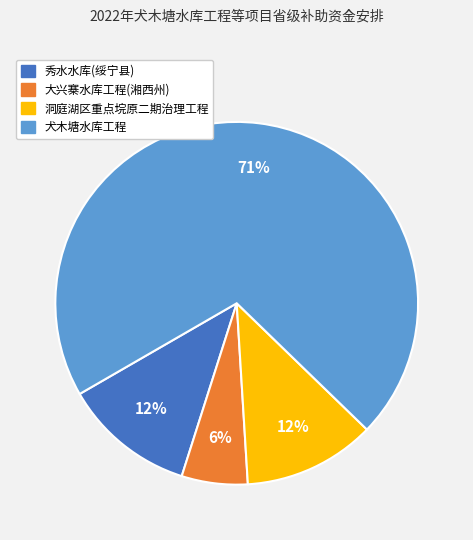

Which slice is the smallest?

大兴寨水库工程(湘西州)